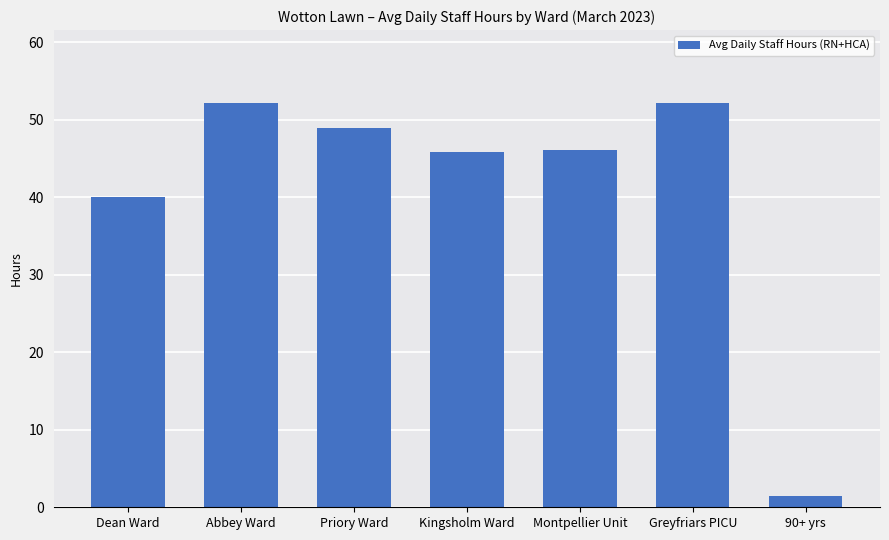

Count the number of data series in this chart.

1